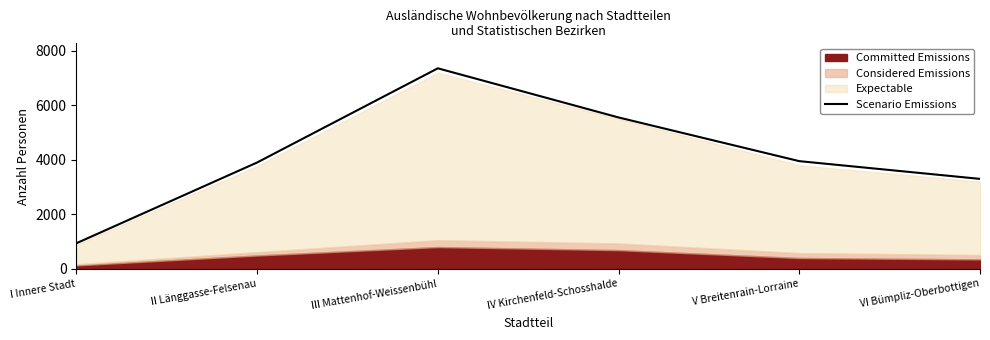

True or false: there are more than 1 points higher than both neighbors.

False